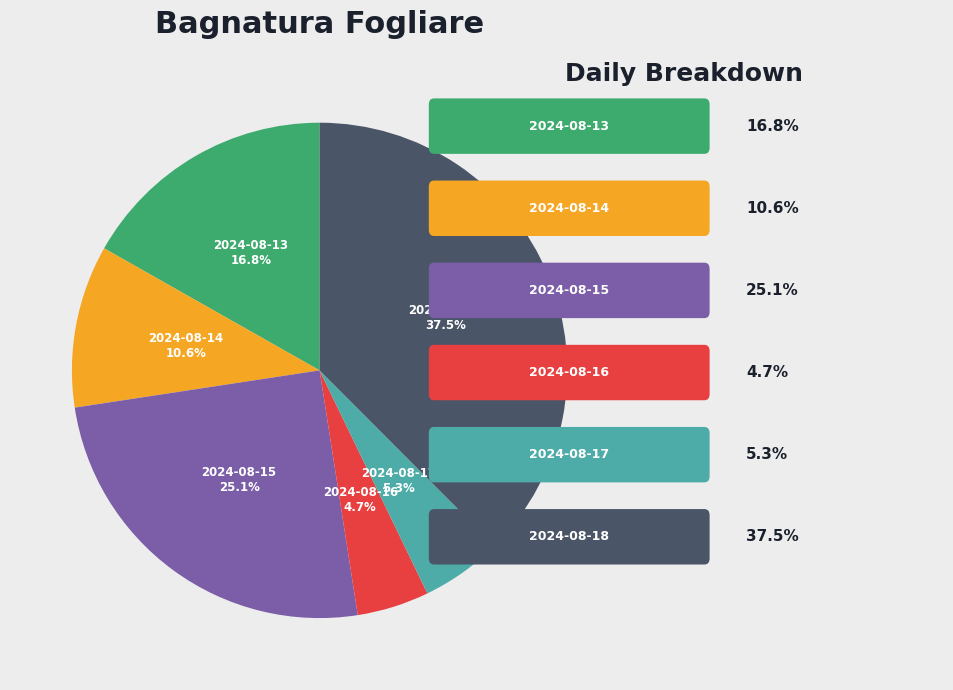

Is there a majority slice in this chart?

No